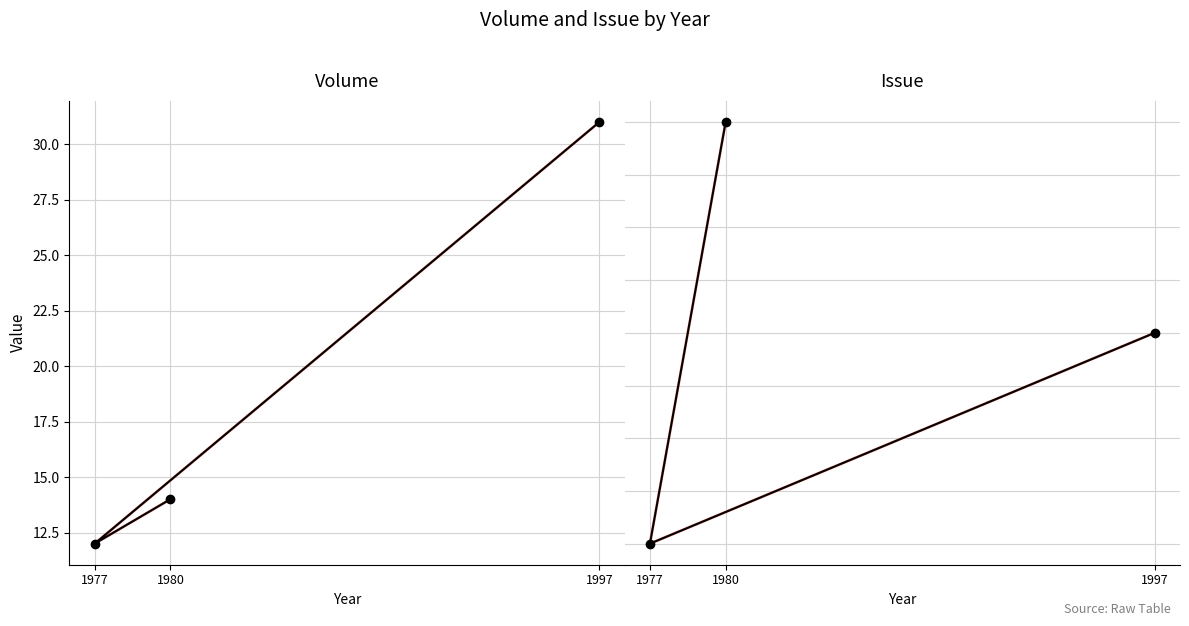

How many data points in Issue are above 2?

1